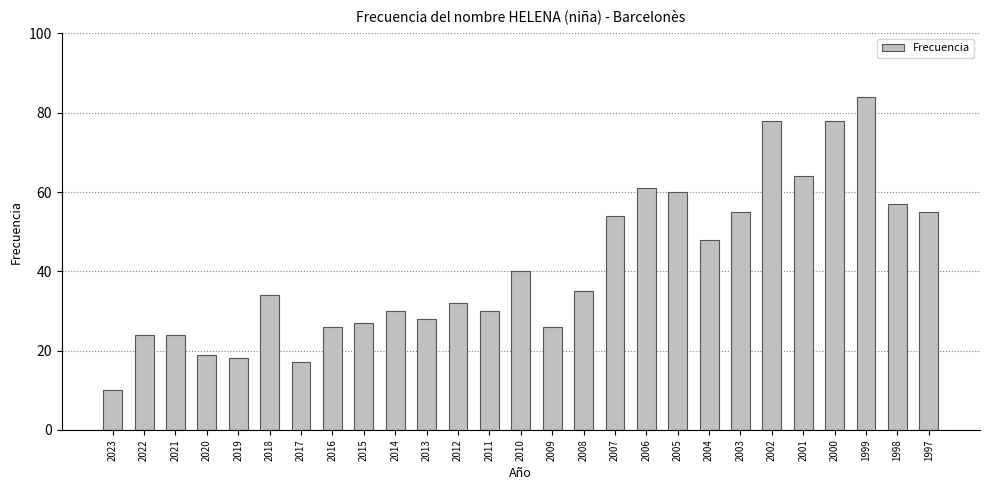

What is the difference between the maximum and minimum values?

74